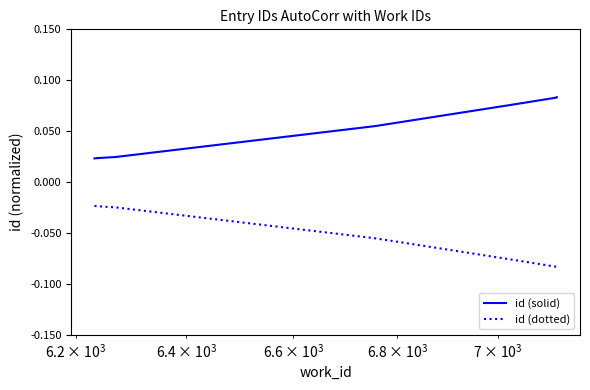

True or false: id (dotted) has a value of -0.0 at $\mathdefault{10^{3}}$.

False